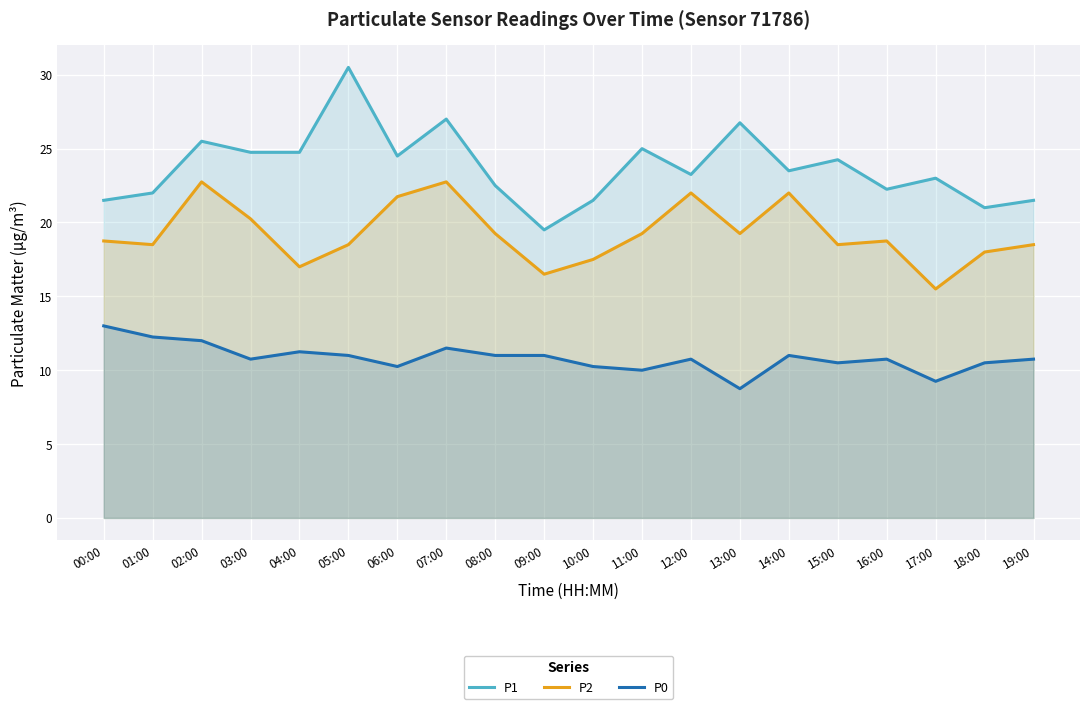

What is the value of the P2 point at the 10th from the left?

16.5